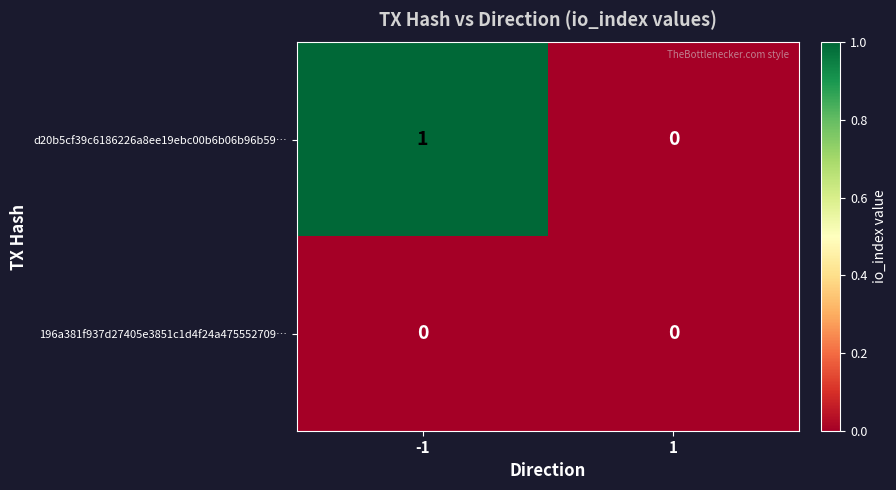

Reading left to right, what are all the values shown in this chart?

d20b5cf39c6186226a8ee19ebc00b6b06b96b59…: 1	0
196a381f937d27405e3851c1d4f24a475552709…: 0	0